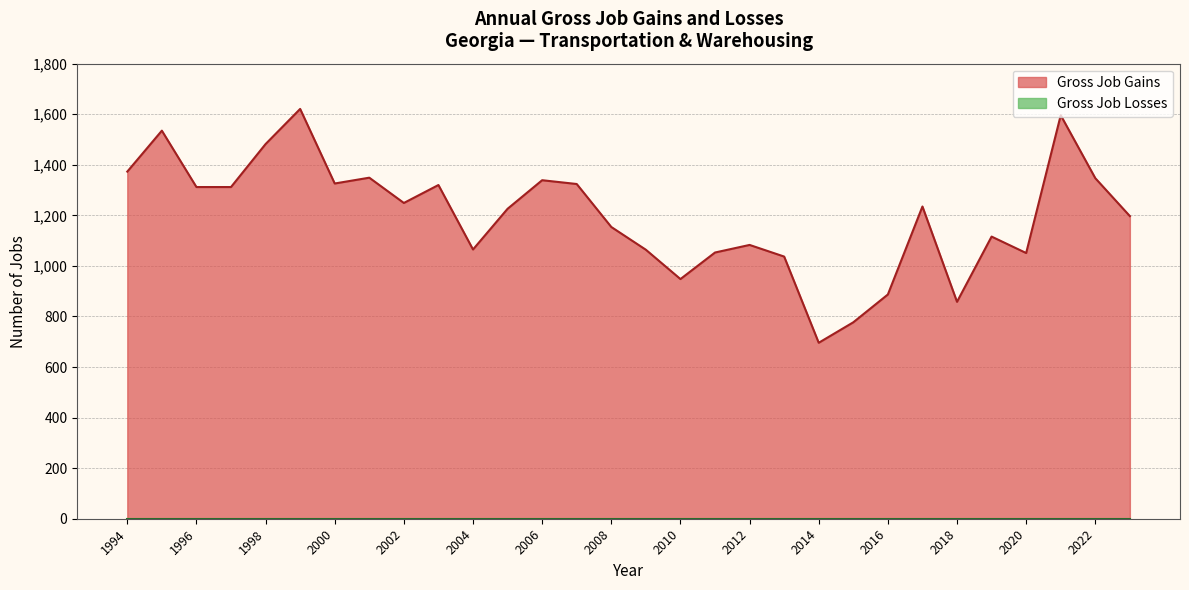

Count the number of categories in the chart.

30